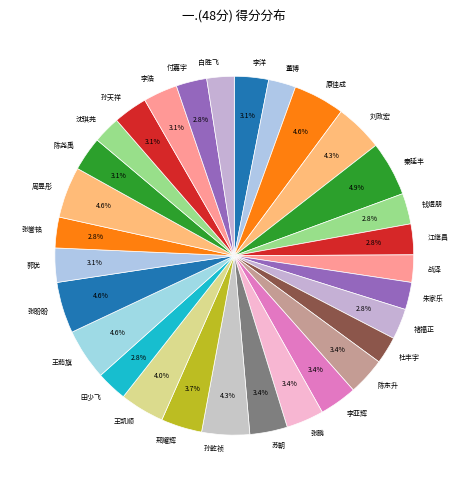

Approximately how many times larger is the value at 李浩 compared to 孙天祥?

1.0